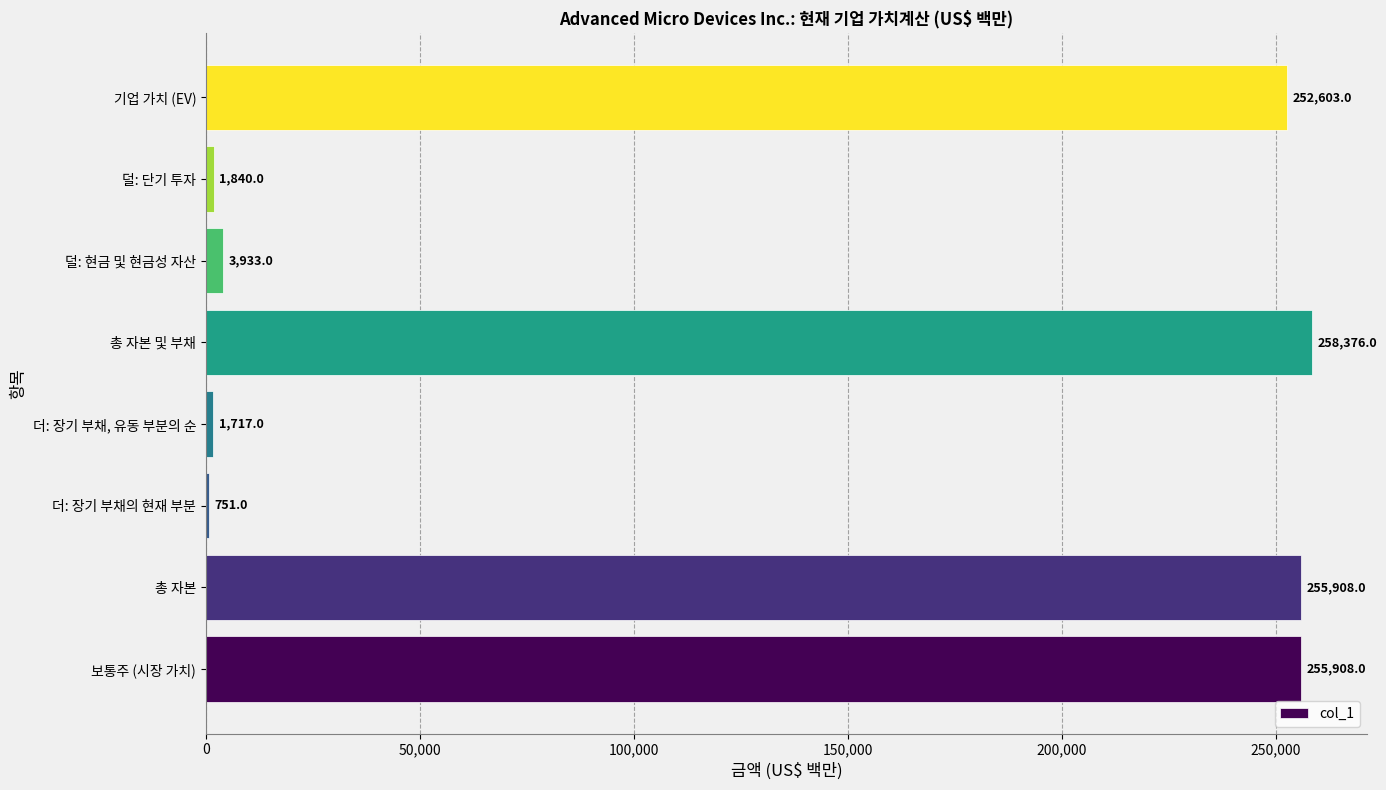

True or false: the data shows 3933 at 덜: 현금 및 현금성 자산.

True